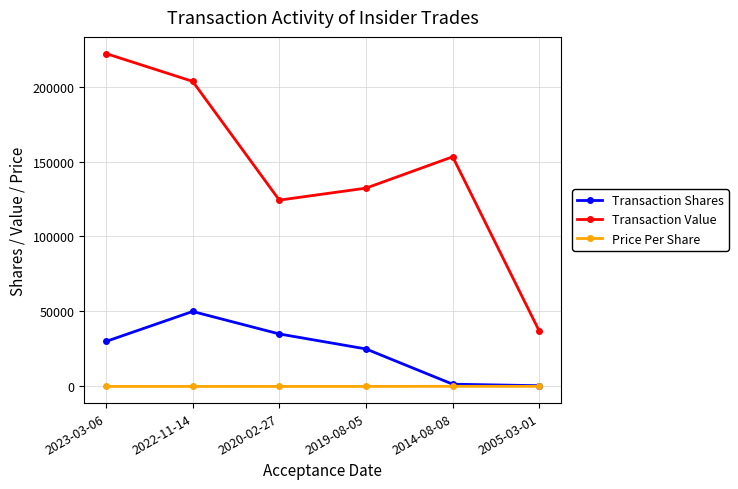

Does the chart display data point markers on the line(s)?

Yes